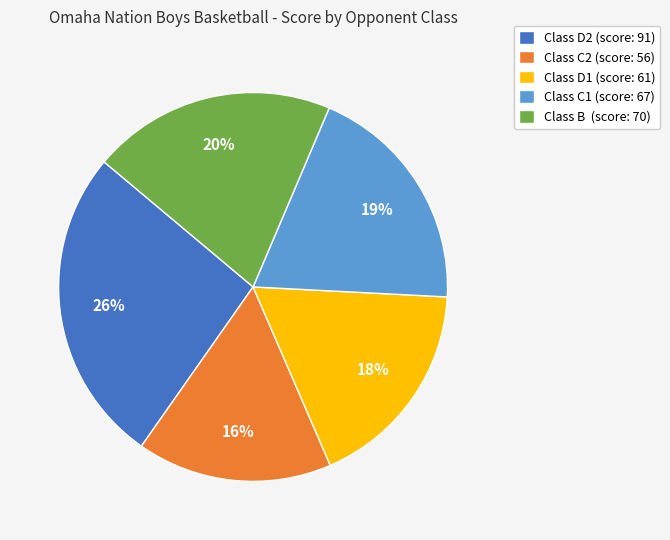

To the nearest percent, what percentage of the pie is Class B (score: 70)?

20%